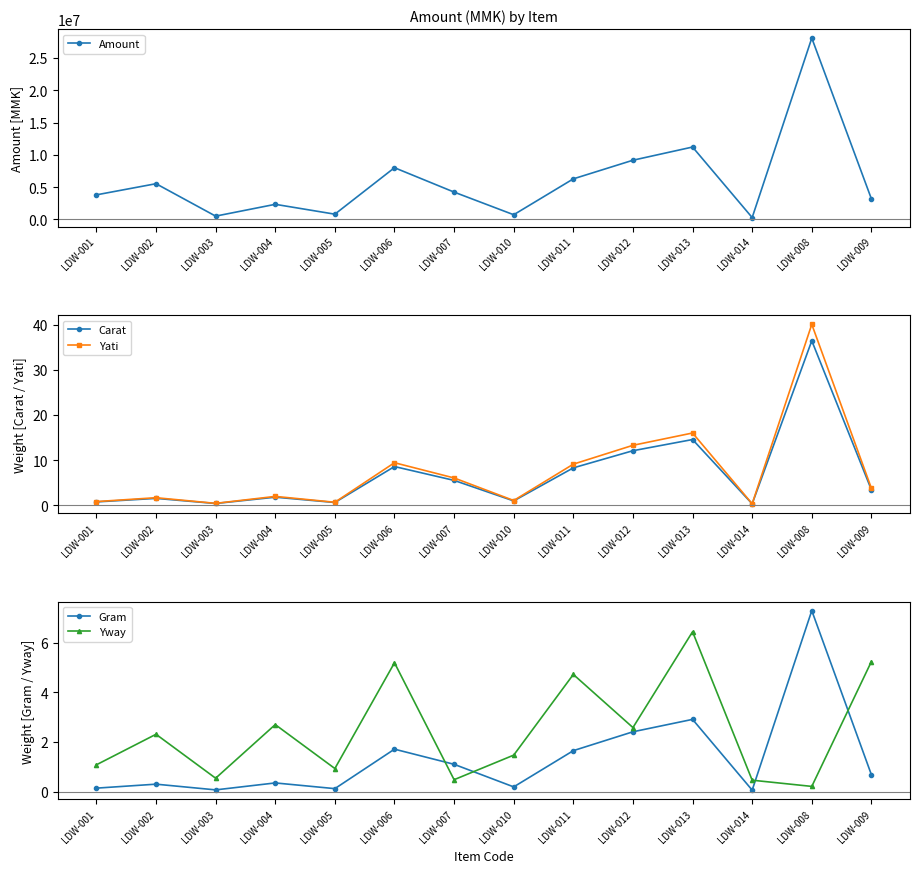

In Yway, how many points are lower than both neighbors (excluding endpoints)?

5